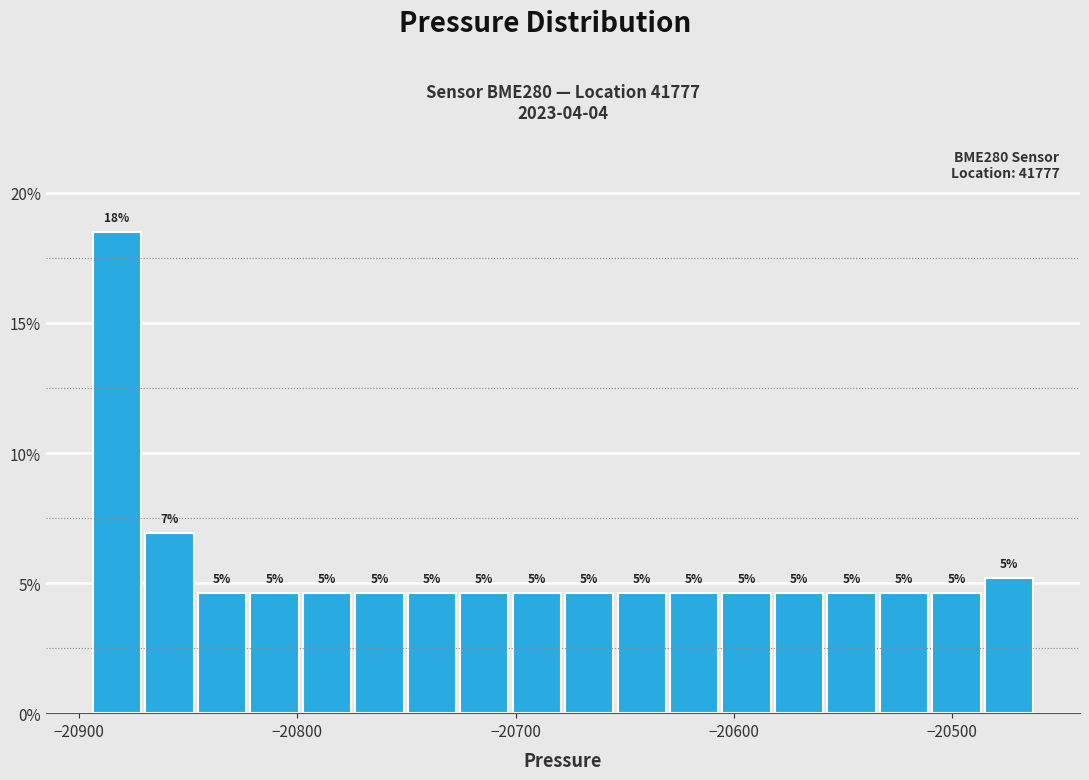

Read against the x-axis, roughly where is the centre of the tallest bar?

-20880